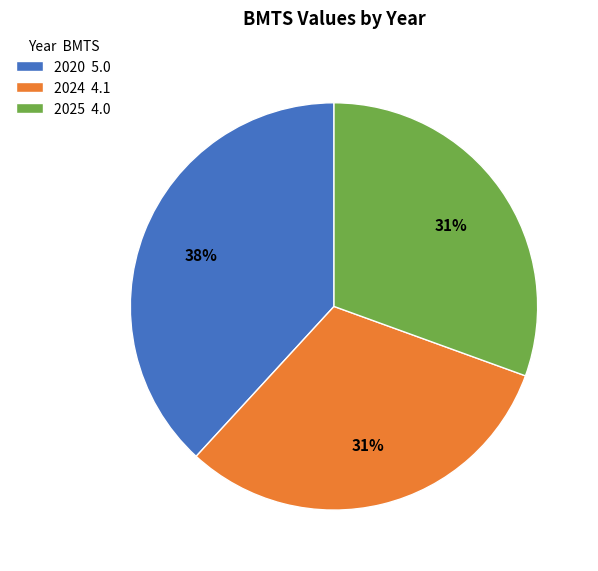

The 2020 slice represents 46% of the pie. True or false?

False